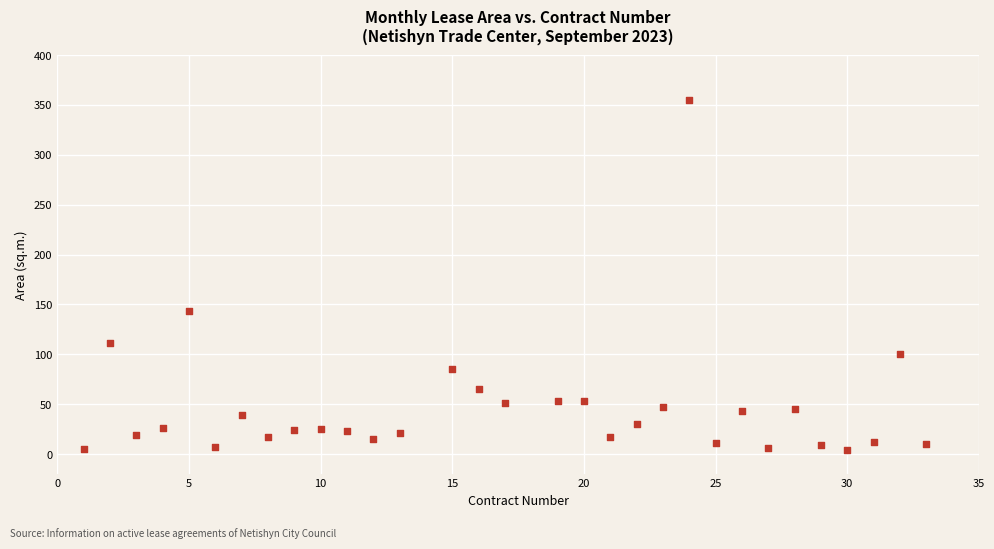

What is the range of X values (max minus min)?

32.0